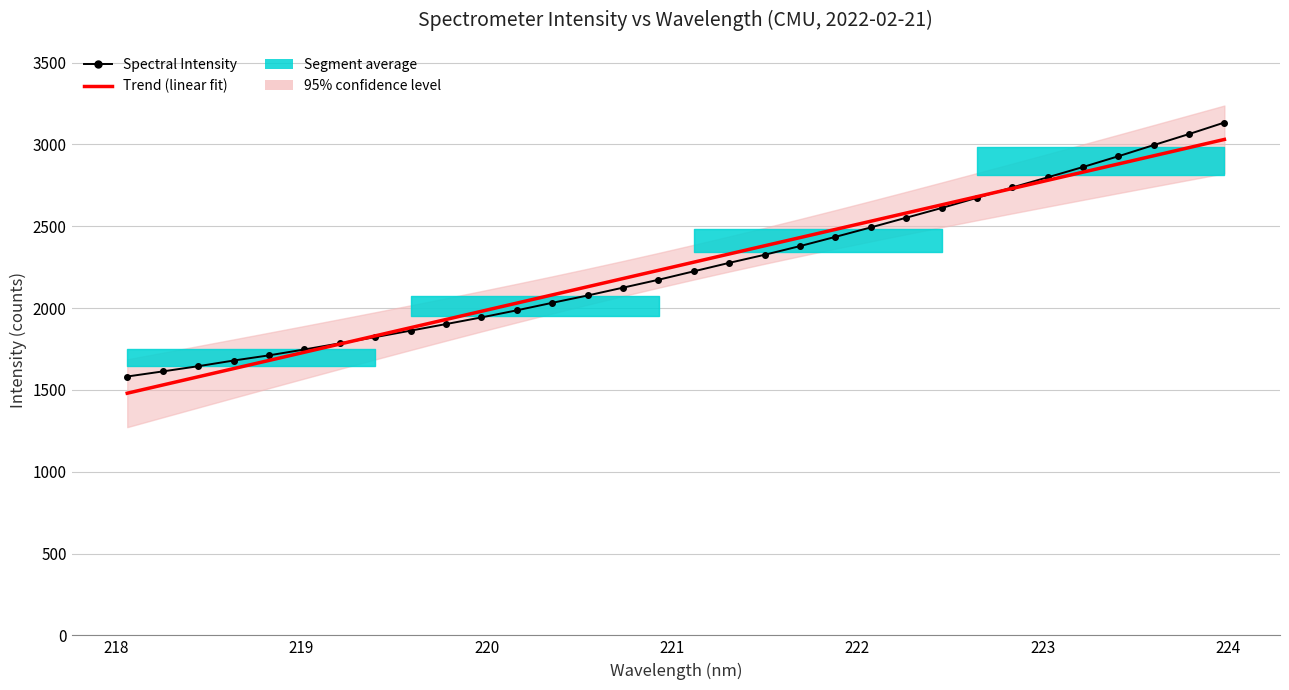

What is the maximum value for Spectral Intensity?

3133.7